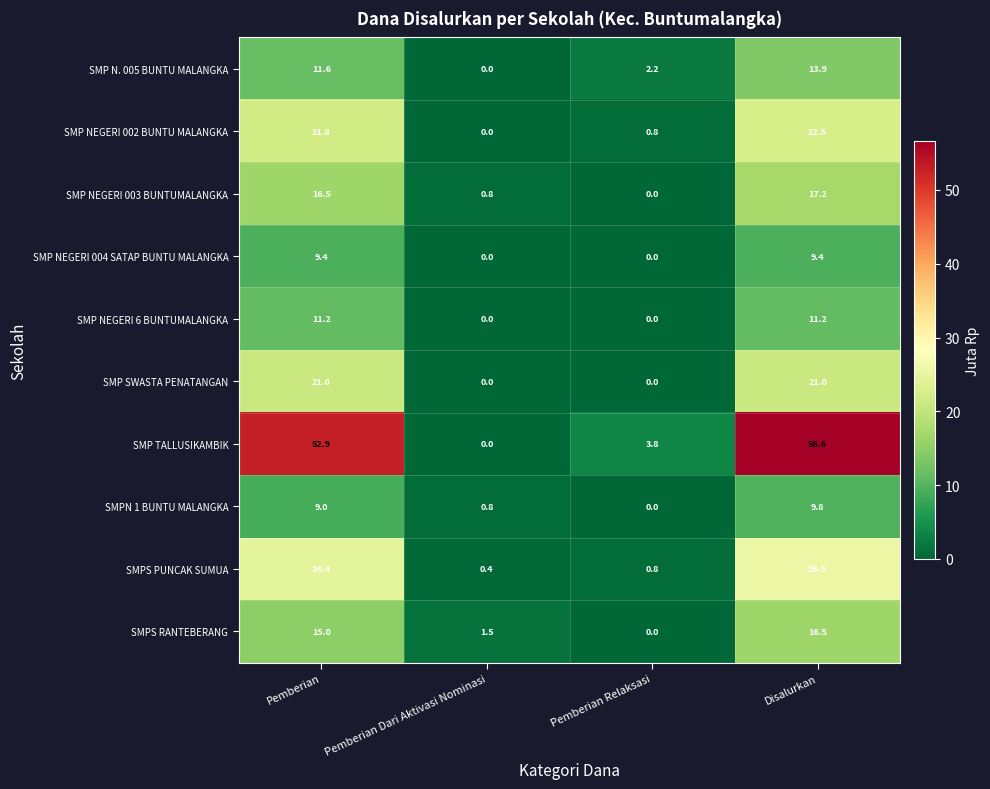

What is the difference between the SMP NEGERI 002 BUNTU MALANGKA values at Pemberian Dari Aktivasi Nominasi and Pemberian Relaksasi?

0.8